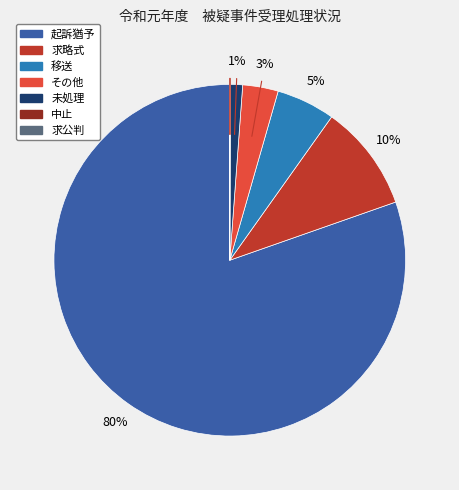

Does その他 account for over 50% of the chart?

No